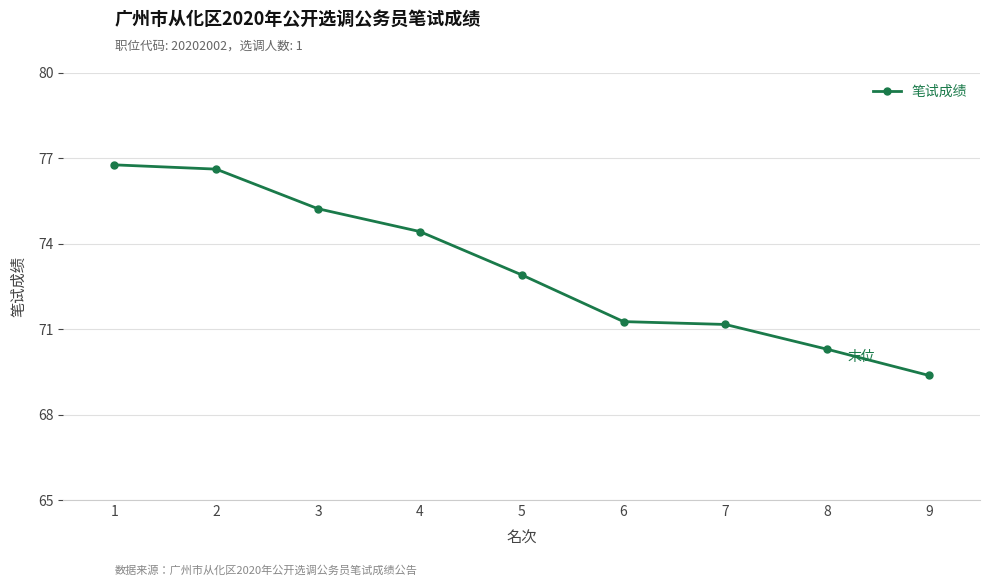

Approximately how many times larger is the value at 1 compared to 8?

1.1